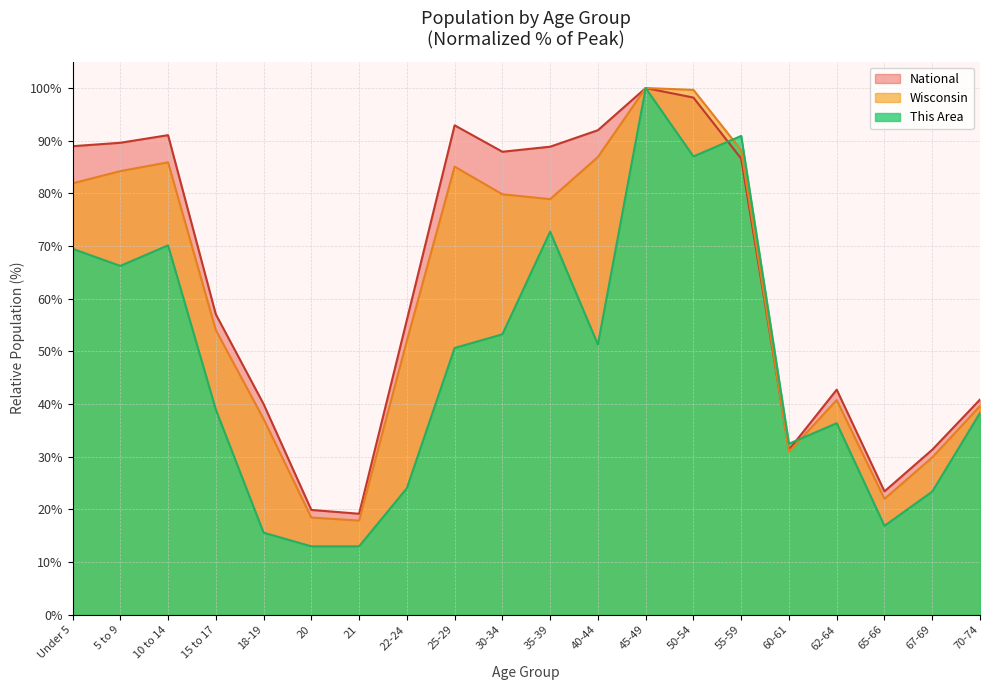

Reading right to left, list all the values displayed in this chart.

This Area: 70-74=38.3	67-69=23.4	65-66=16.9	62-64=36.4	60-61=32.5	55-59=90.9	50-54=87.0	45-49=100.0	40-44=51.3	35-39=72.7	30-34=53.2	25-29=50.6	22-24=24.0	21=13.0	20=13.0	18-19=15.6	15 to 17=39.0	10 to 14=70.1	5 to 9=66.2	Under 5=69.5
Wisconsin: 70-74=39.6	67-69=29.9	65-66=22.0	62-64=40.8	60-61=30.9	55-59=88.2	50-54=99.7	45-49=100.0	40-44=86.9	35-39=78.9	30-34=79.8	25-29=85.1	22-24=52.0	21=17.9	20=18.5	18-19=37.2	15 to 17=54.0	10 to 14=85.9	5 to 9=84.2	Under 5=81.9
National: 70-74=40.9	67-69=31.3	65-66=23.4	62-64=42.7	60-61=31.3	55-59=86.6	50-54=98.2	45-49=100.0	40-44=92.0	35-39=88.9	30-34=87.9	25-29=92.9	22-24=56.0	21=19.2	20=19.9	18-19=40.0	15 to 17=57.0	10 to 14=91.1	5 to 9=89.6	Under 5=89.0